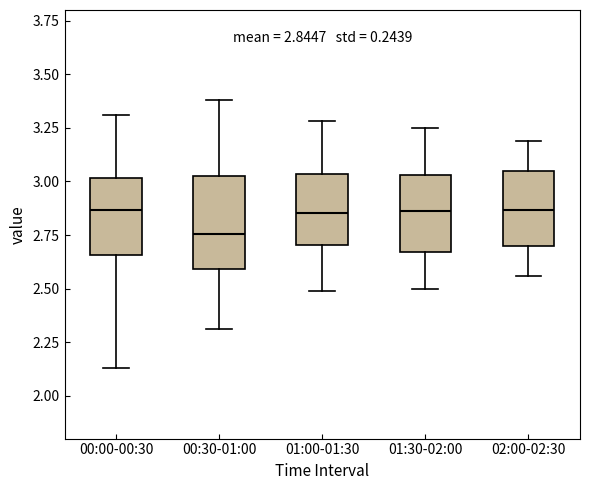

Which box is the tallest, from its lower edge to its upper edge?

00:30-01:00